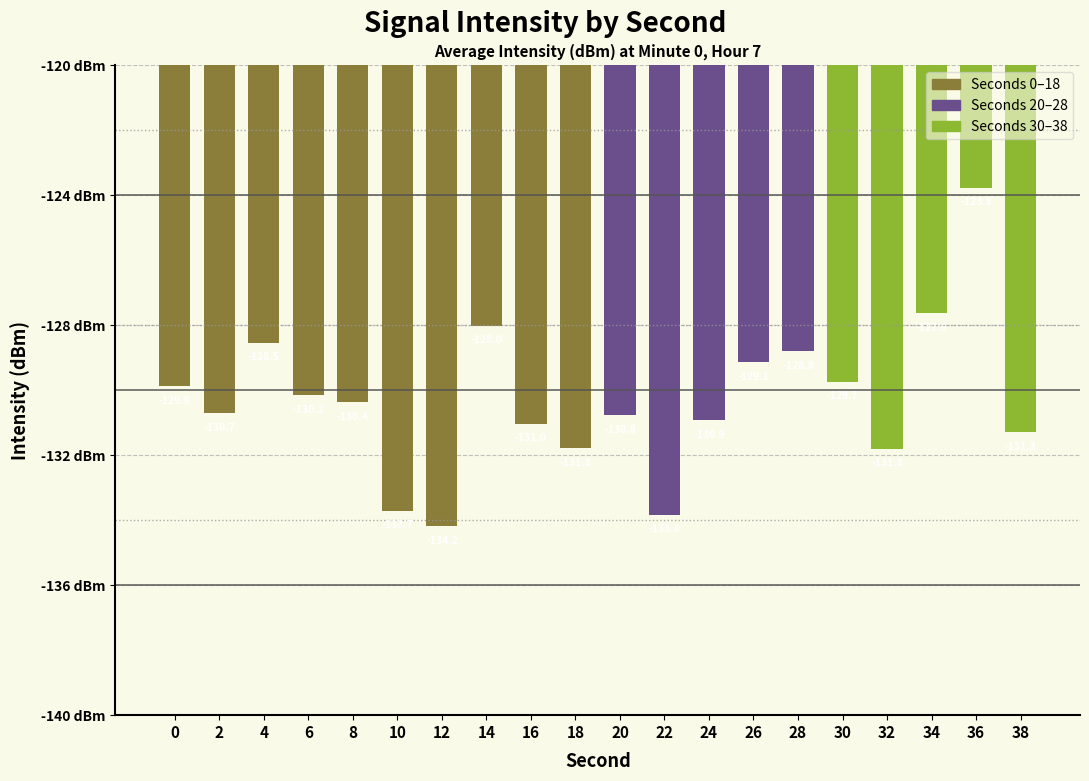

Is it true that the value at 12 is -202.2?

False